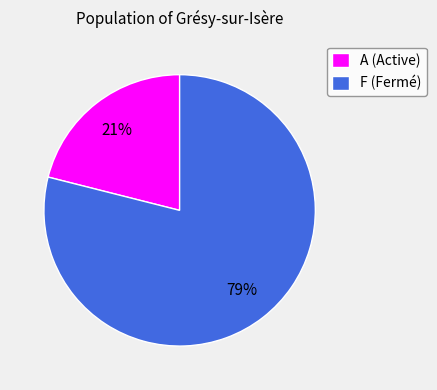

What is the largest slice in the pie chart?

F (Fermé)